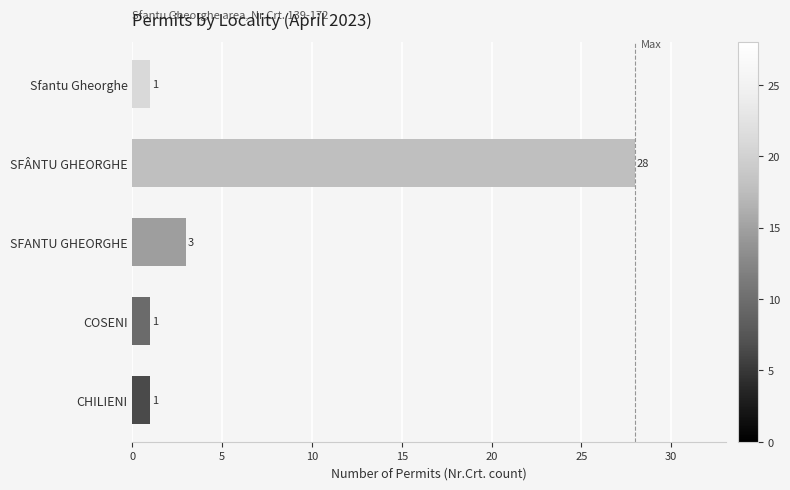

What is the difference between the values at CHILIENI and SFÂNTU GHEORGHE?

27